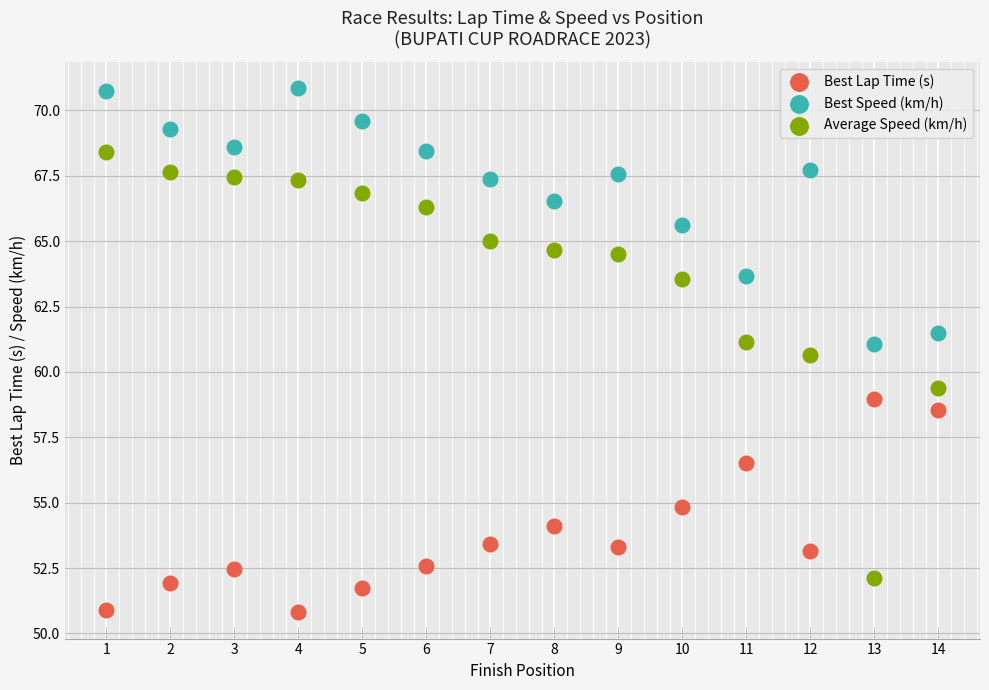

Which series contains the lowest Y value?

Best Lap Time (s)